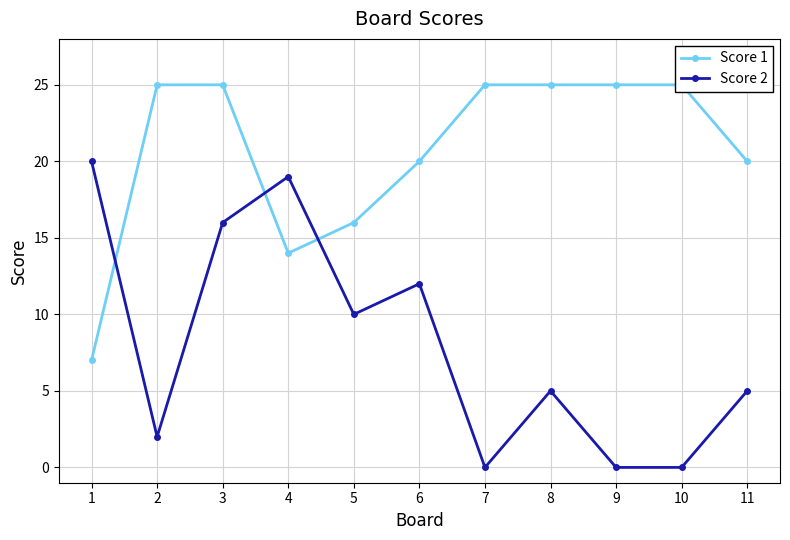

What is the sum of the Score 1 values at 3 and 9?

50